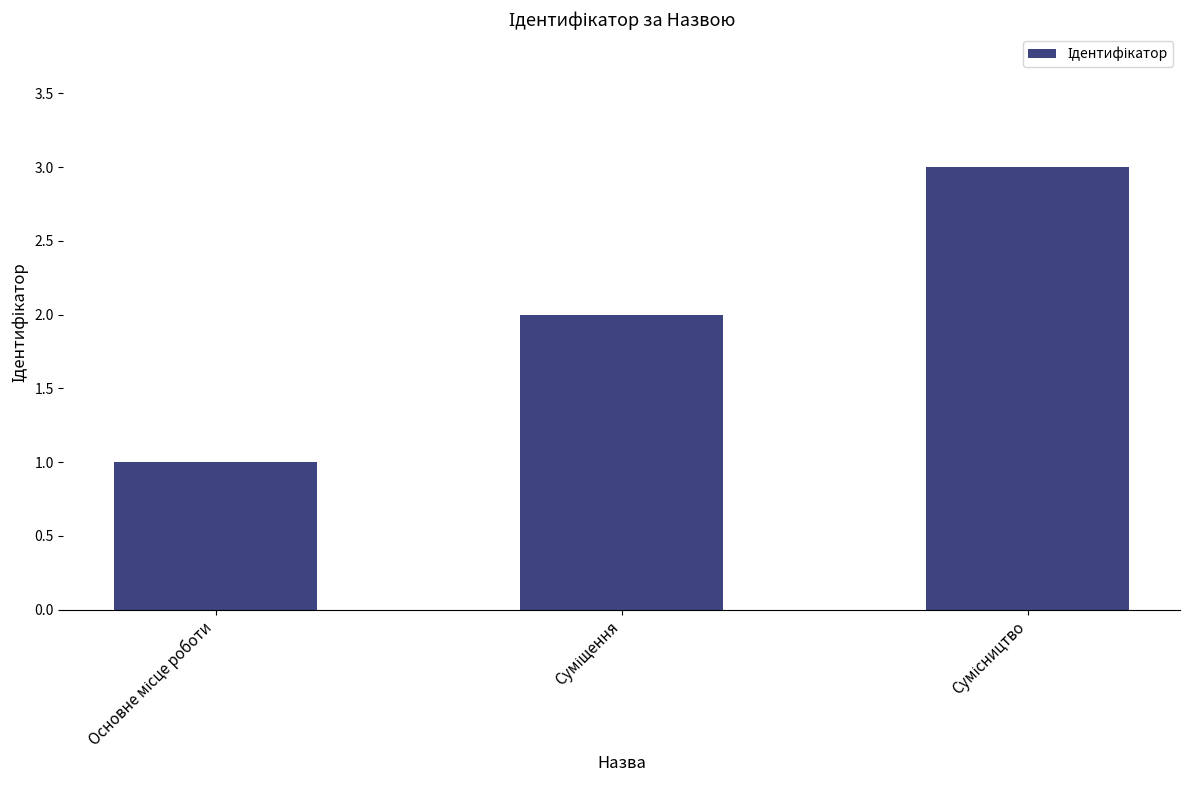

Are the bars horizontal?

No